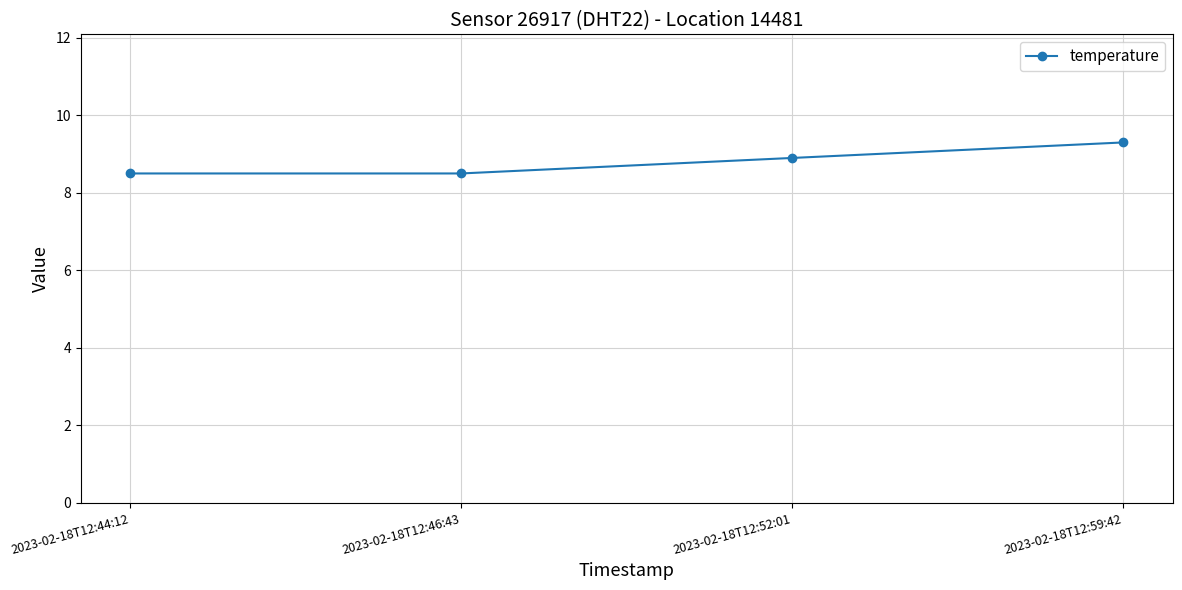

Between 2023-02-18T12:52:01 and 2023-02-18T12:59:42, which is larger?

2023-02-18T12:59:42